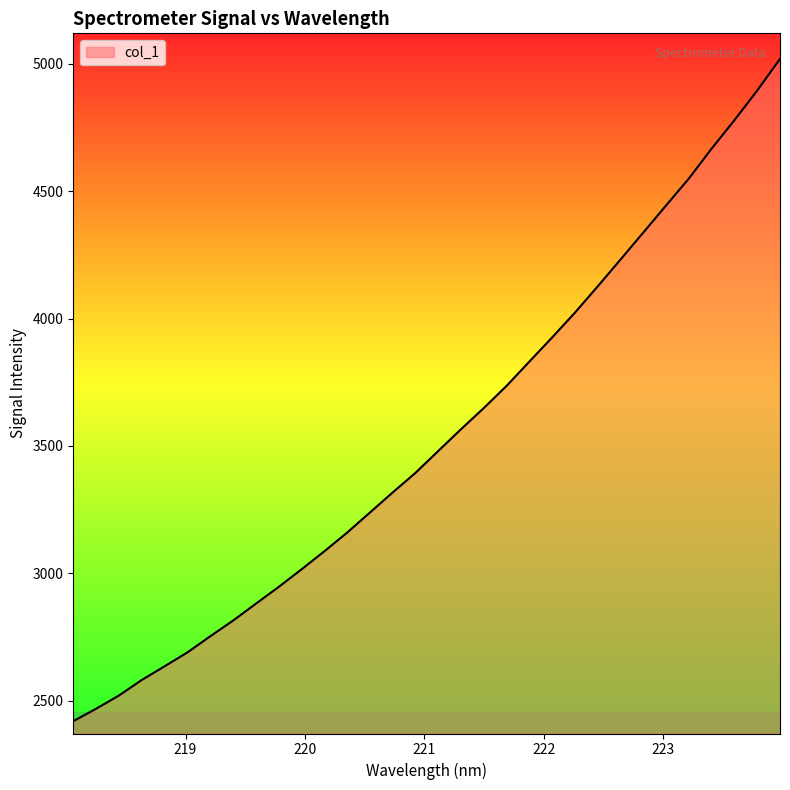

What is the greatest value displayed?

5019.4